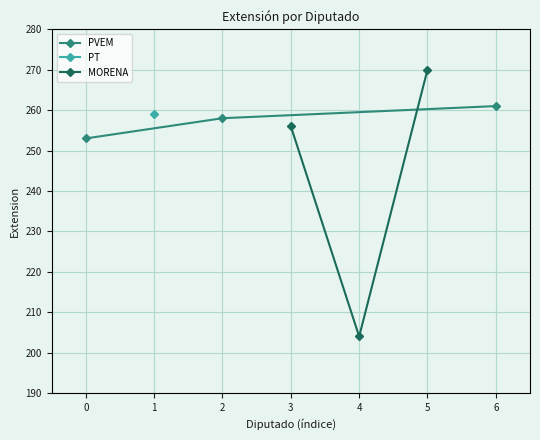

What is the maximum value for PVEM?

261